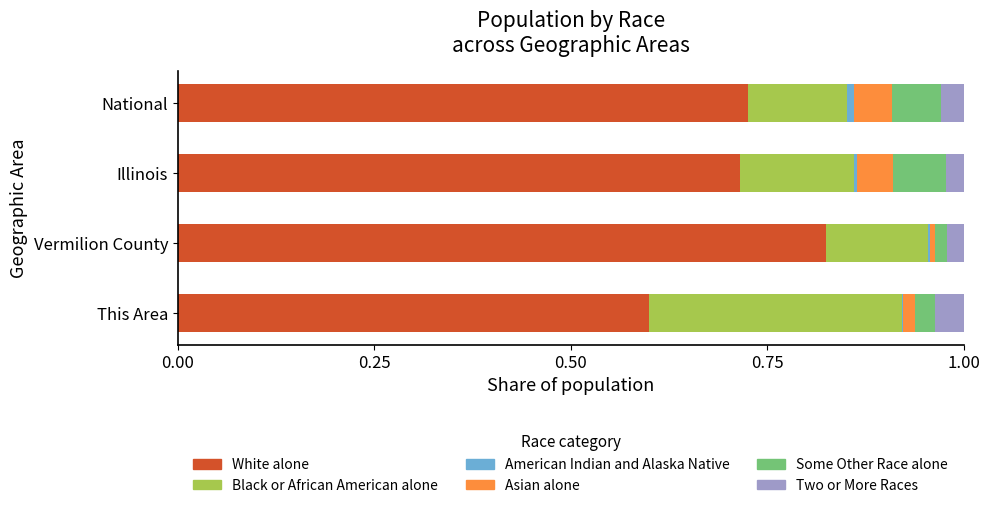

Which category has the highest value in the White alone series?

Vermilion County